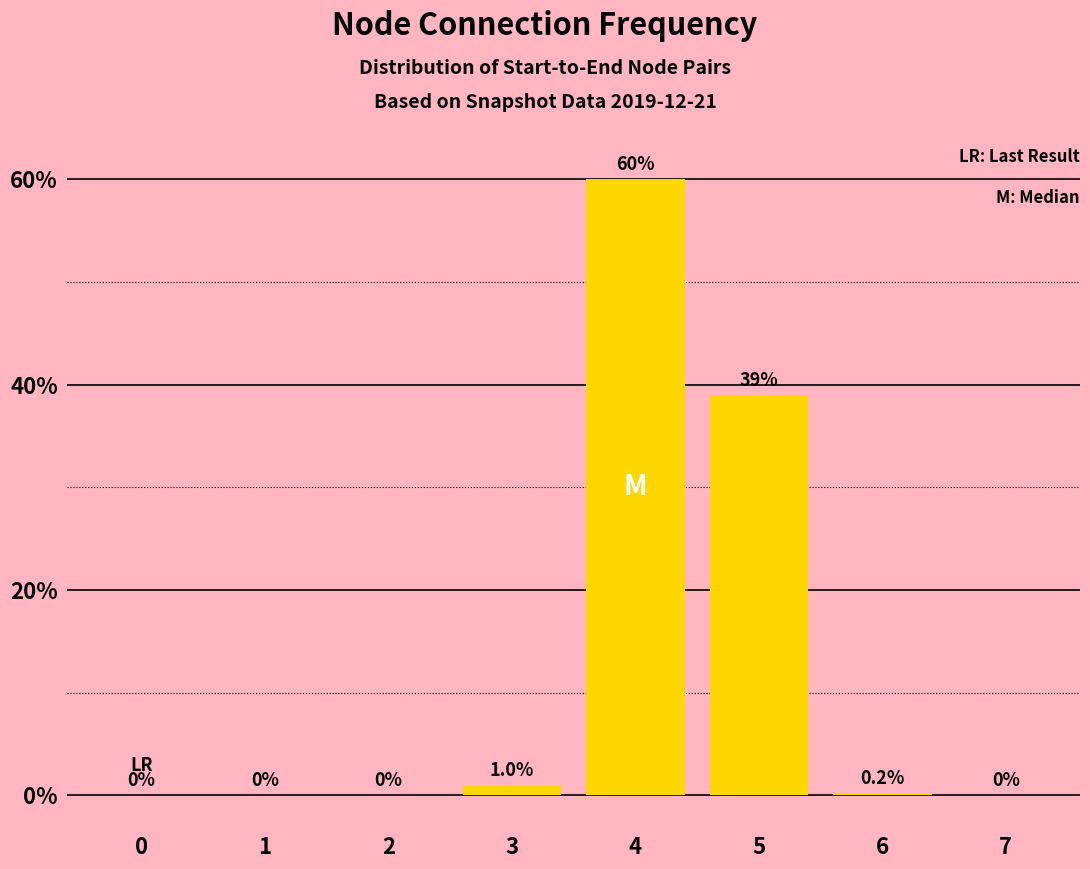

Is it true that the value at 6 is 0.2?

True